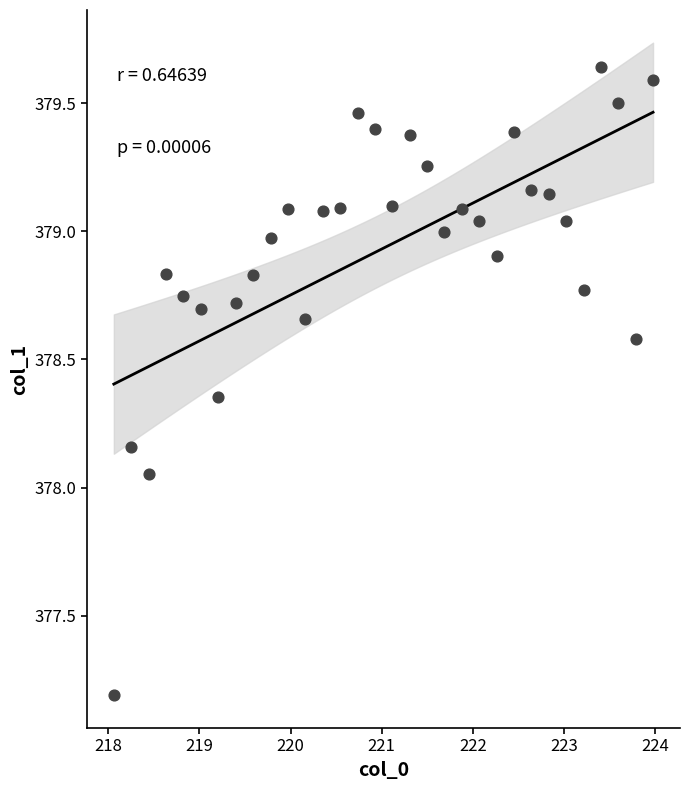

What is the range of X values (max minus min)?

5.9